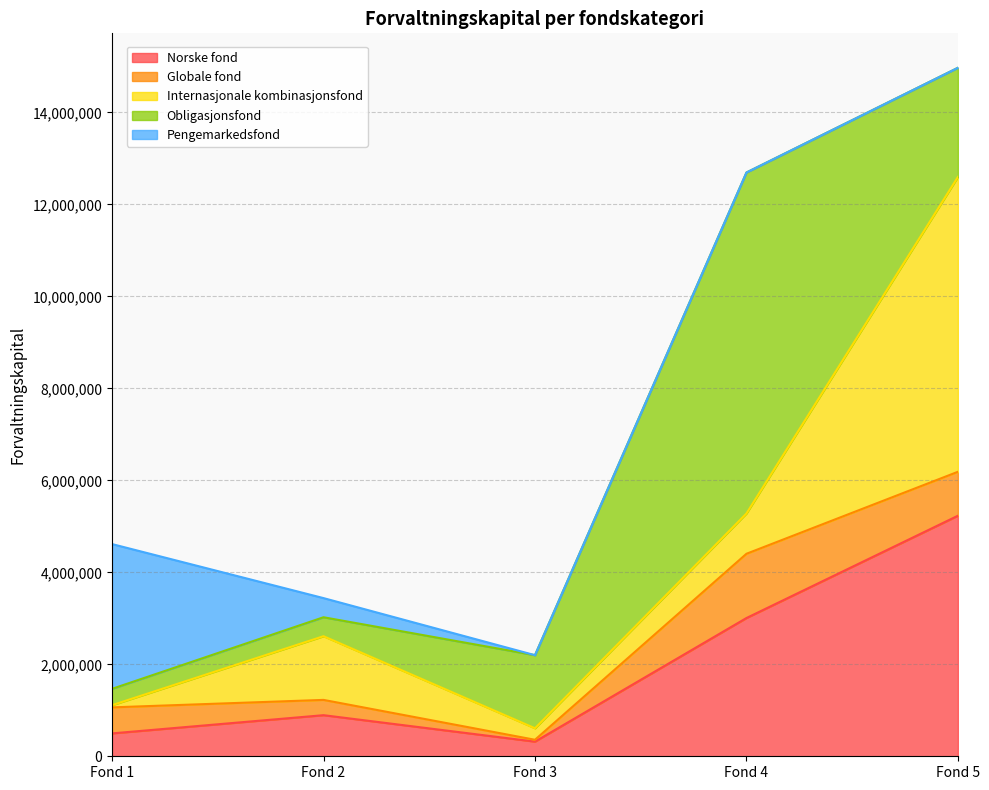

The value of Norske fond at Fond 5 is 6804867. True or false?

False